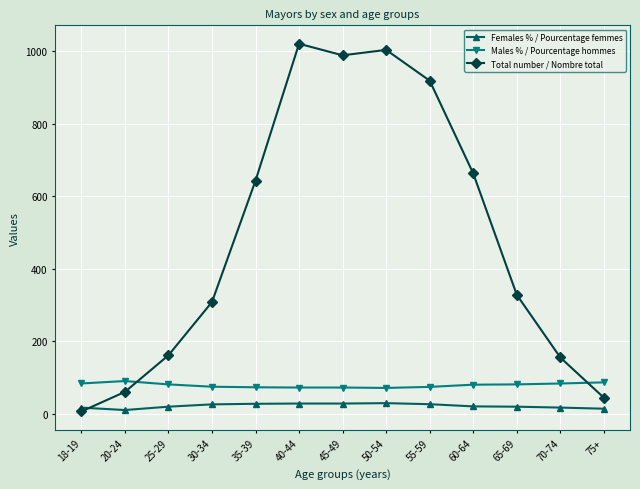

What is the value of the Males % / Pourcentage hommes point at the 1st from the left?

83.3